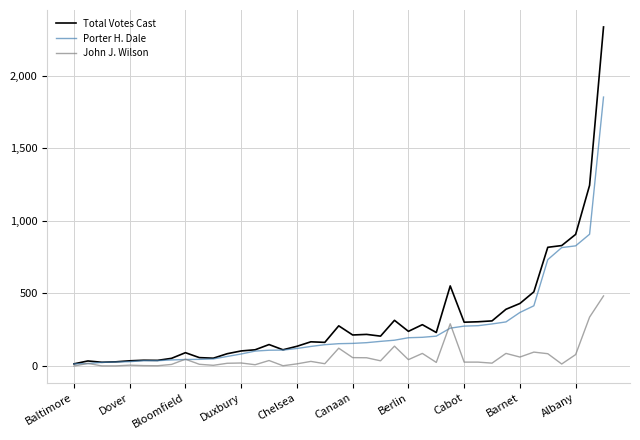

Which series has the widest spread of values?

Total Votes Cast